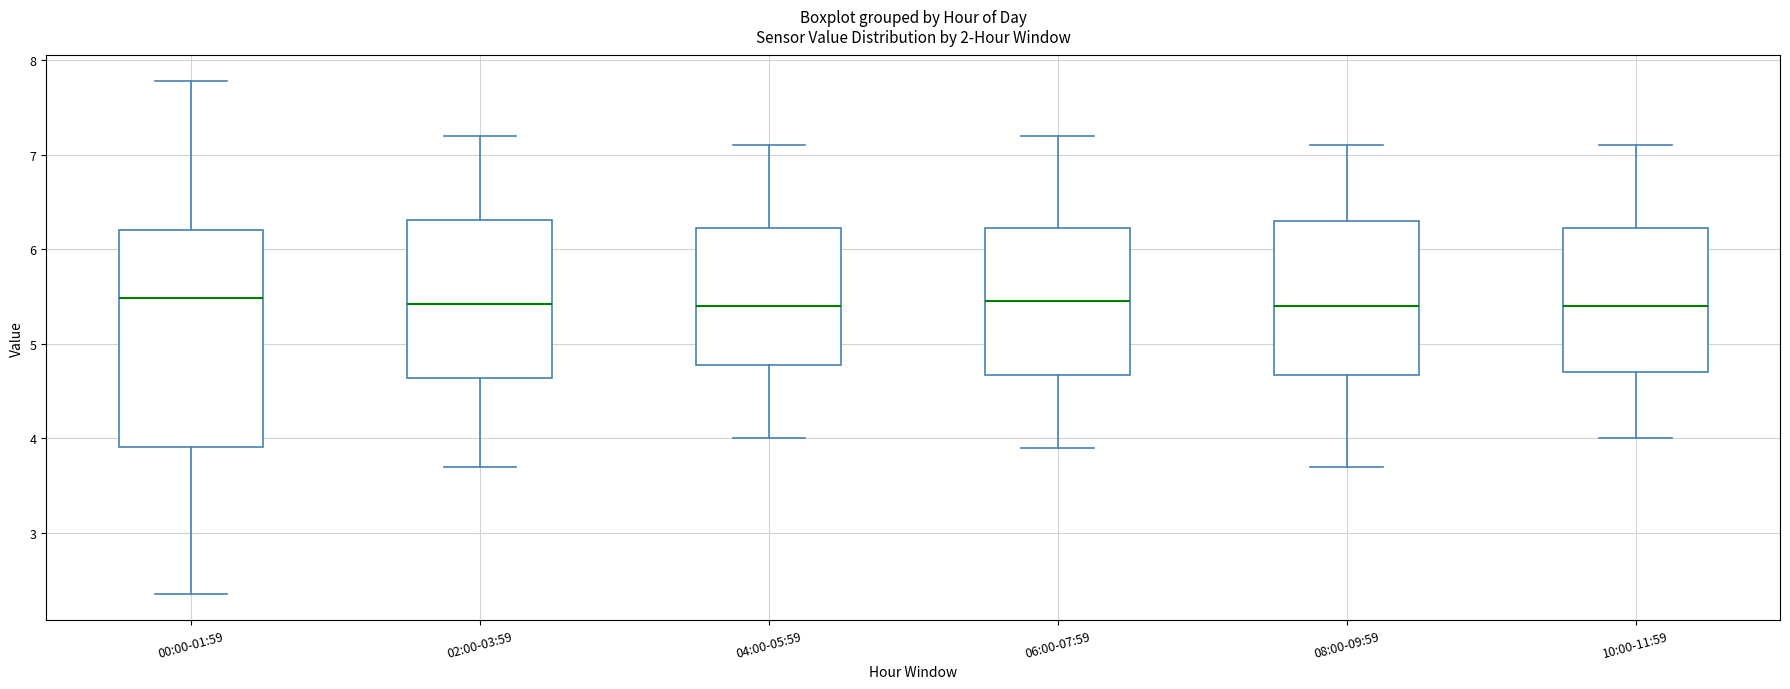

Reading left to right, read every box against the y-axis: the position of its median line, the range the box covers, and the ends of its whiskers. The values are not printed on the chart, so give them approximately, as read against the axis.

00:00-01:59: median 5.5, box 3.9 to 6.2, whiskers 2.4 to 7.8
02:00-03:59: median 5.4, box 4.6 to 6.3, whiskers 3.7 to 7.2
04:00-05:59: median 5.4, box 4.8 to 6.2, whiskers 4.0 to 7.1
06:00-07:59: median 5.5, box 4.7 to 6.2, whiskers 3.9 to 7.2
08:00-09:59: median 5.4, box 4.7 to 6.3, whiskers 3.7 to 7.1
10:00-11:59: median 5.4, box 4.7 to 6.2, whiskers 4.0 to 7.1